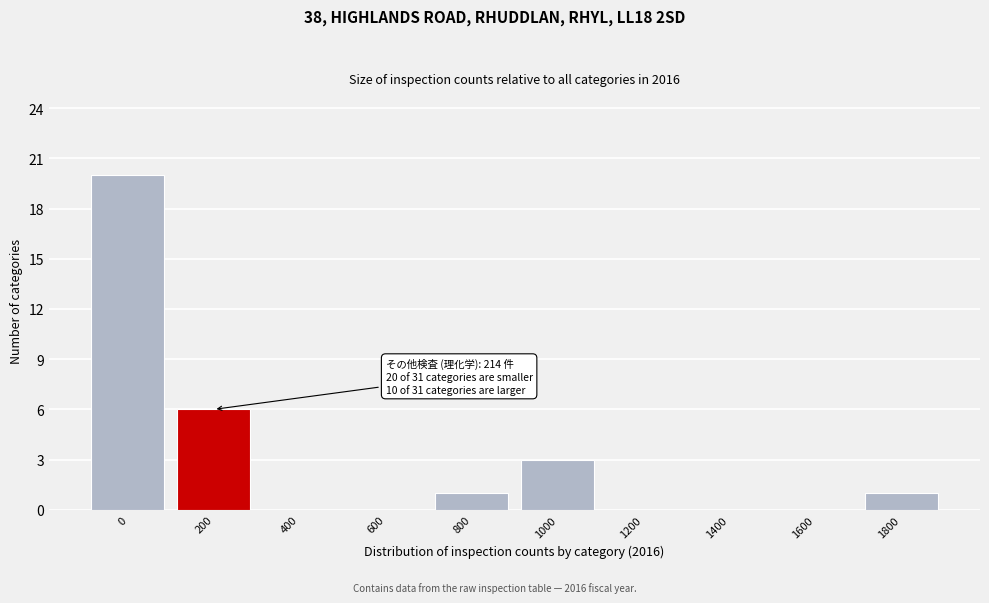

Reading right to left, list all the values displayed in this chart.

1800=1	1600=0	1400=0	1200=0	1000=3	800=1	600=0	400=0	200=6	0=20